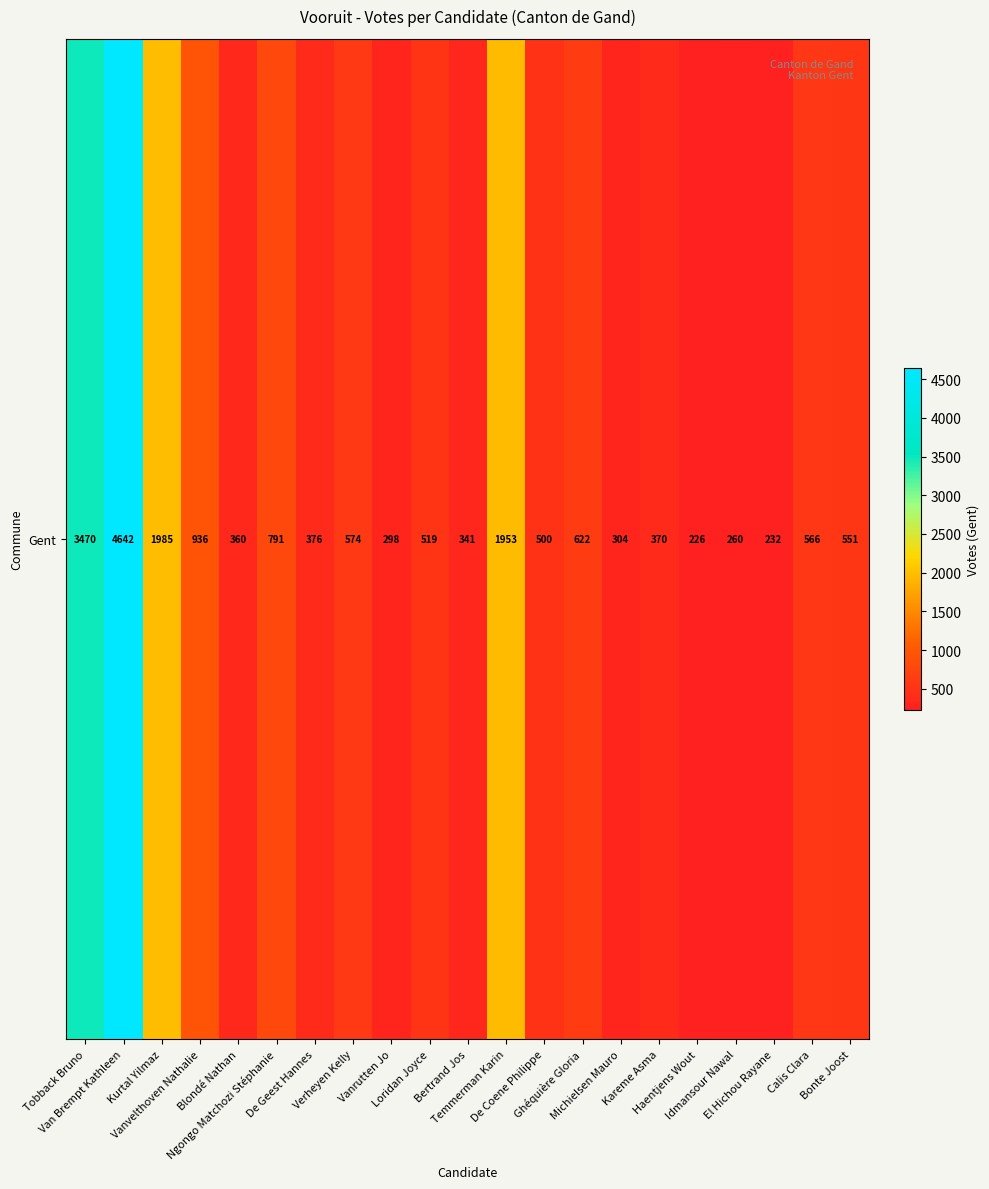

Reading left to right, what are all the values shown in this chart?

3470	4642	1985	936	360	791	376	574	298	519	341	1953	500	622	304	370	226	260	232	566	551